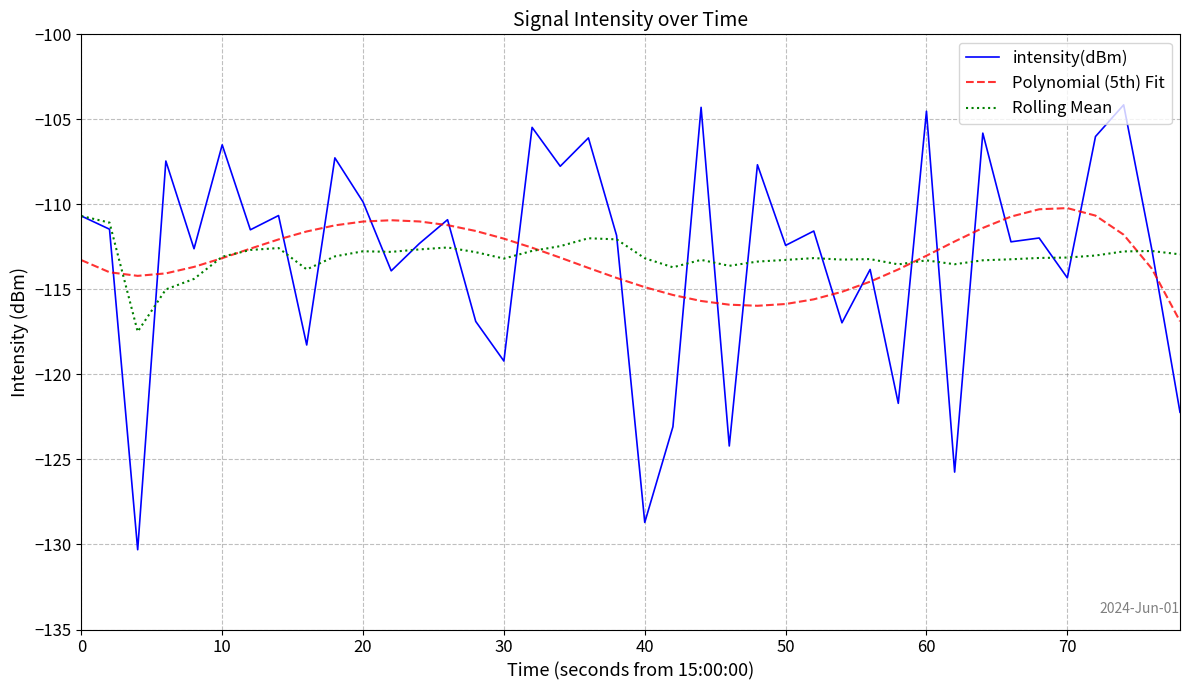

What is the lowest value of the Polynomial (5th) Fit series?

-116.9